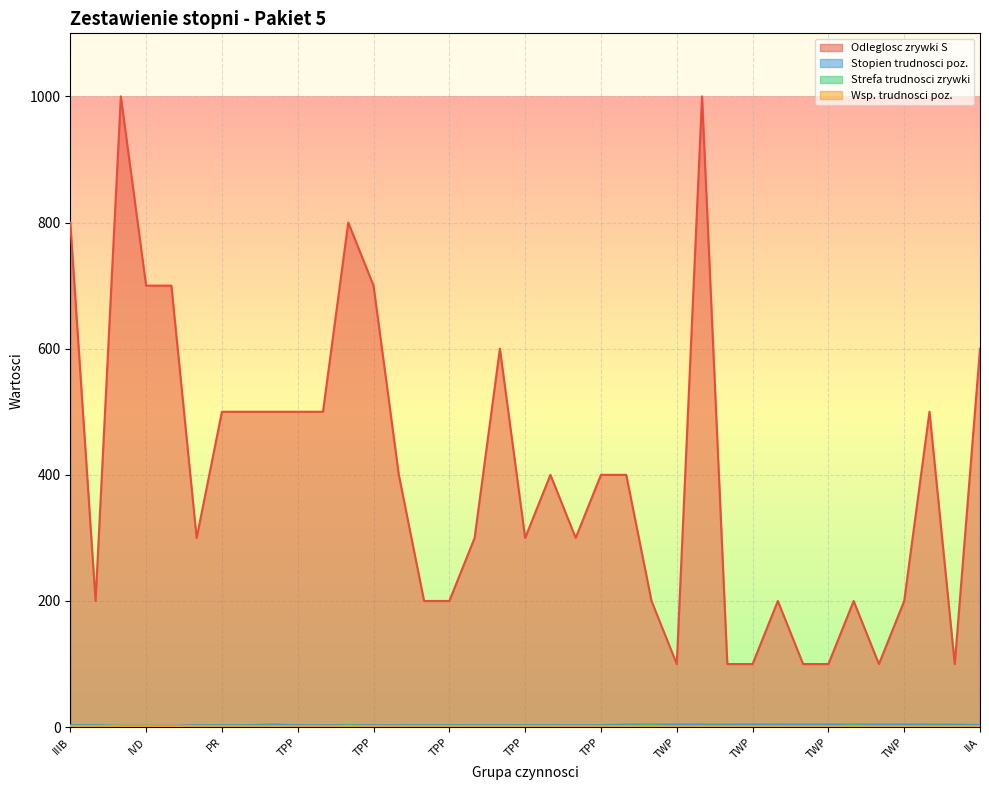

True or false: Strefa trudnosci zrywki and Stopien trudnosci poz. intersect in this chart.

False